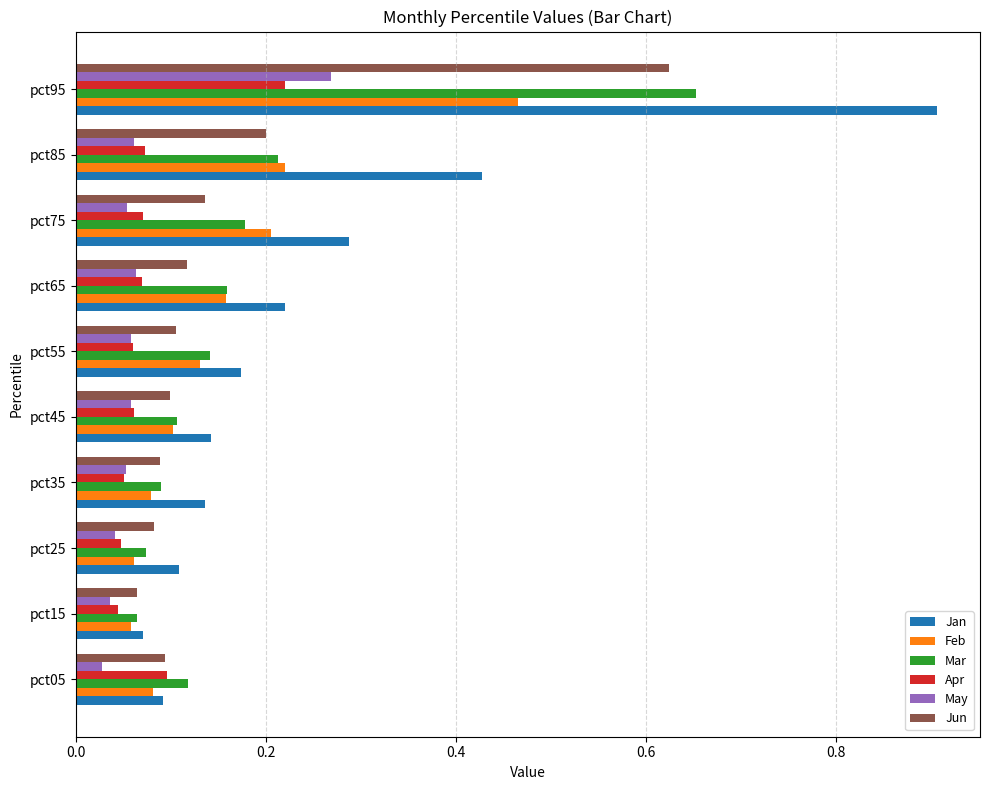

At which label is Jan closest to 0?

pct15